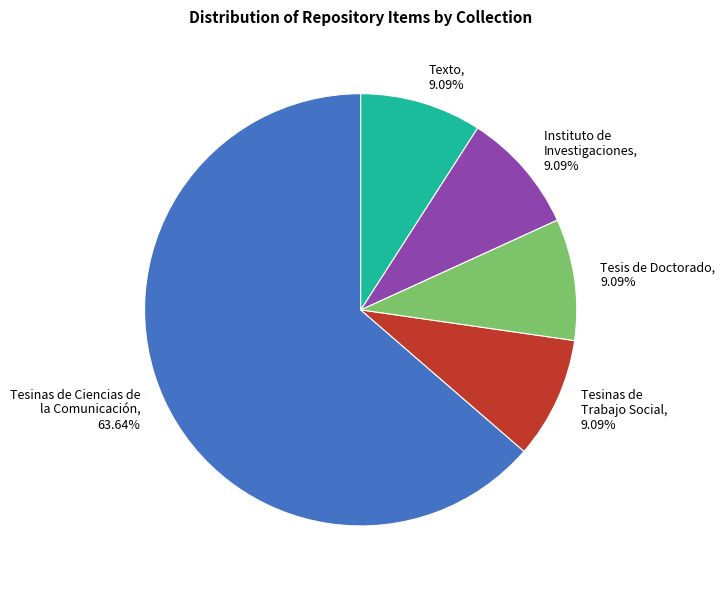

Which slice is the largest?

Tesinas de Ciencias de la Comunicación